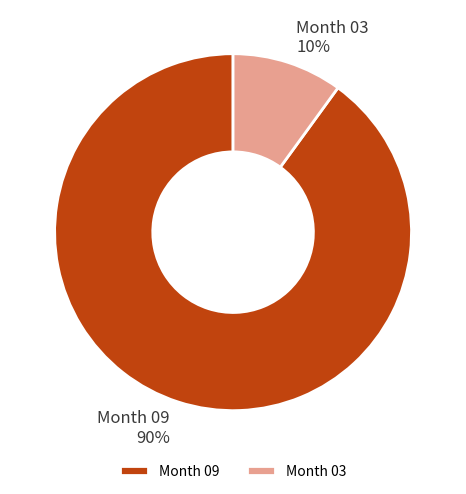

Is the sum of Month 09 90% and Month 03 10% greater than half?

Yes